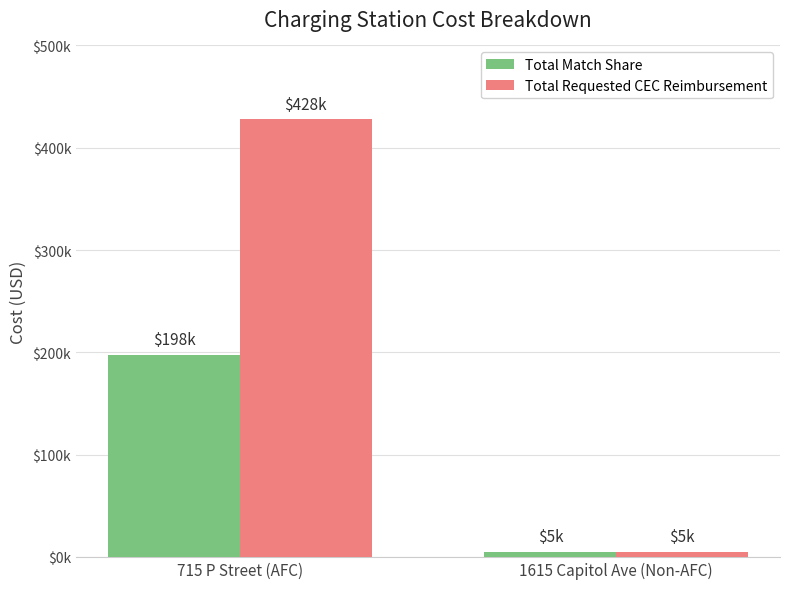

Does the chart contain stacked bars?

No